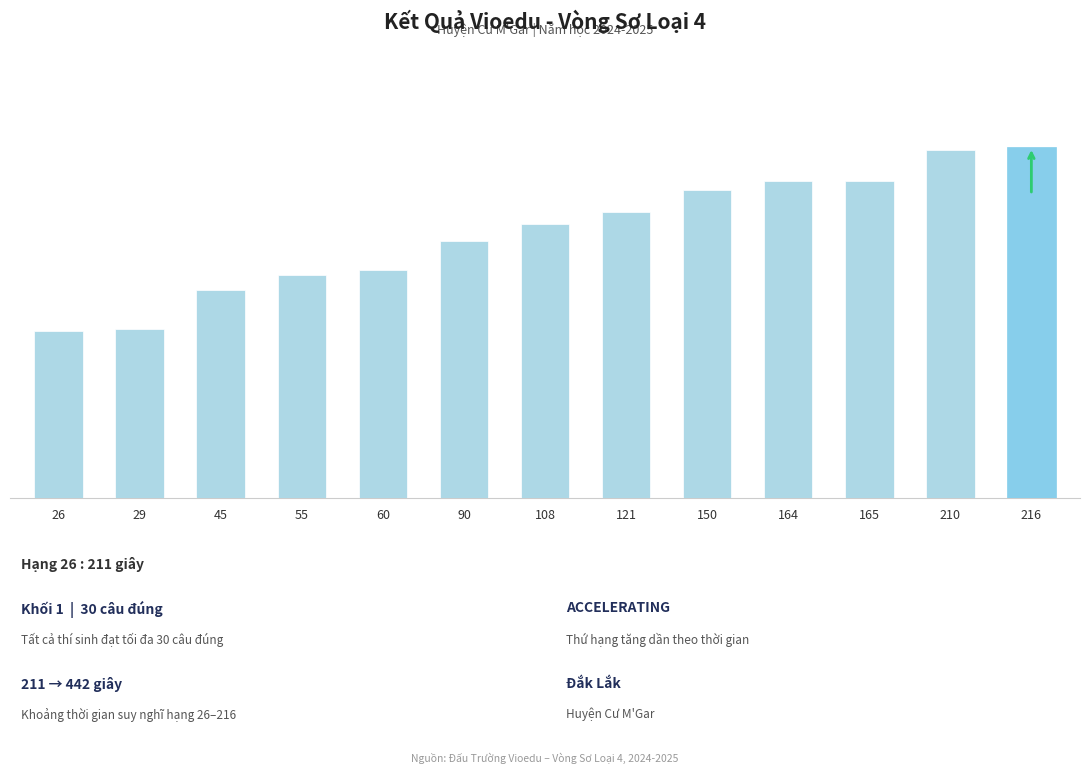

The chart shows a value of 211 at 26. True or false?

True